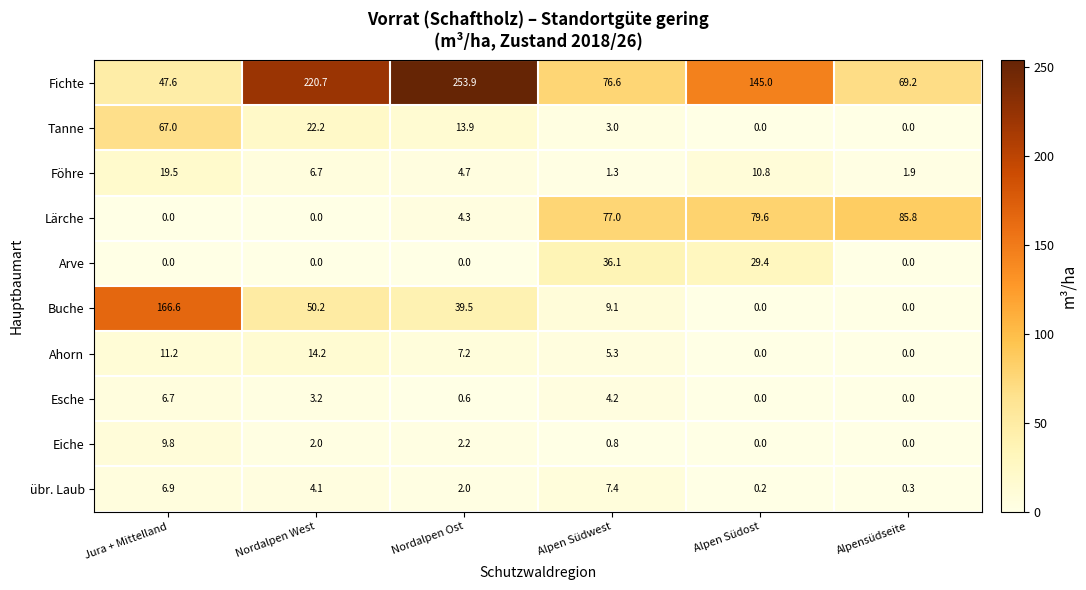

List the series in order of their peak value, highest first.

Fichte, Buche, Lärche, Tanne, Arve, Föhre, Ahorn, Eiche, übr. Laub, Esche